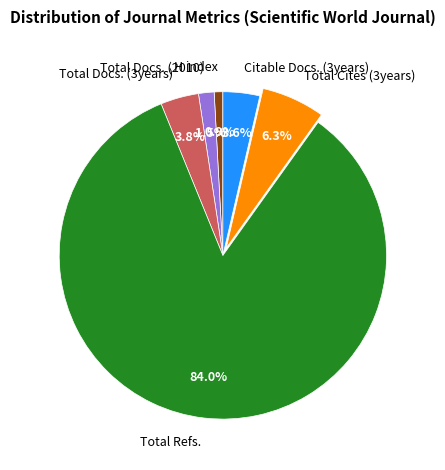

To the nearest percent, what is the average slice percentage?

17%